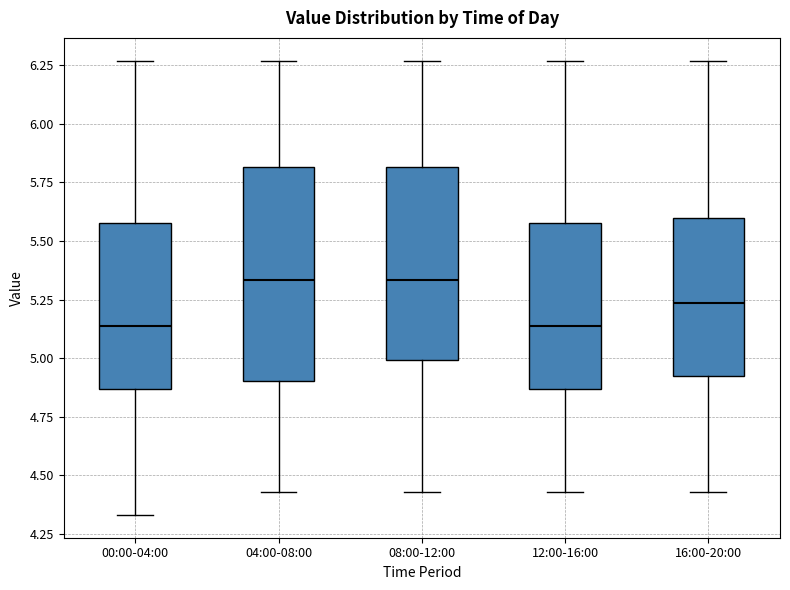

Comparing the boxes themselves (not the whiskers), which one is the tallest?

04:00-08:00